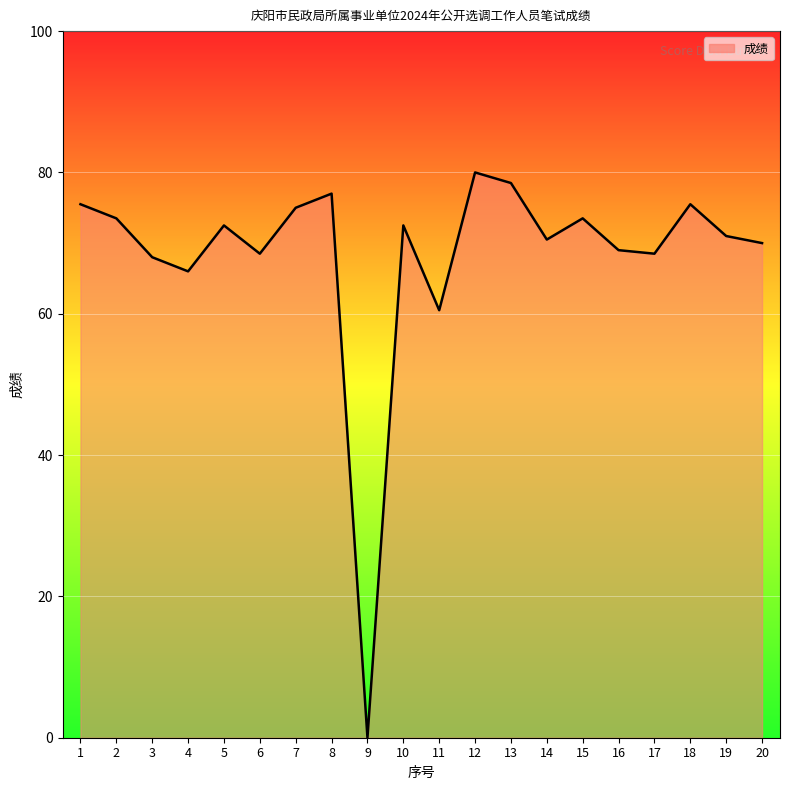

What is the difference between the values at 20 and 2?

3.5